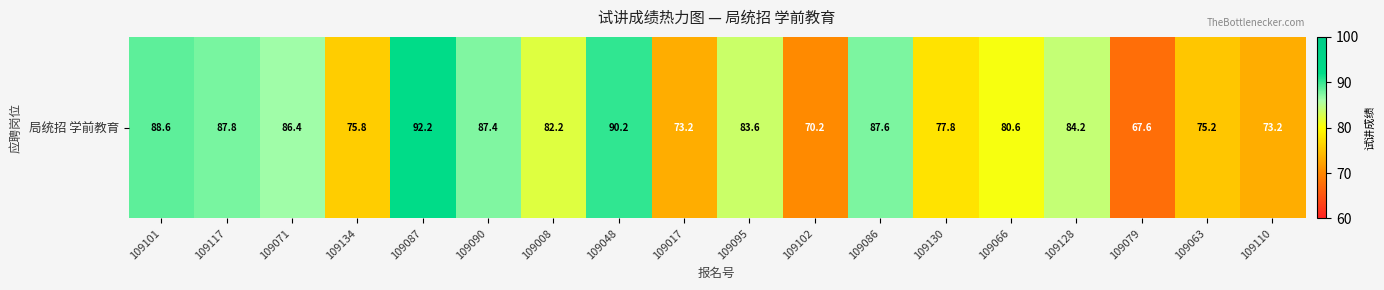

Reading left to right, extract all data points from this chart.

109101=88.6	109117=87.8	109071=86.4	109134=75.8	109087=92.2	109090=87.4	109008=82.2	109048=90.2	109017=73.2	109095=83.6	109102=70.2	109086=87.6	109130=77.8	109066=80.6	109128=84.2	109079=67.6	109063=75.2	109110=73.2